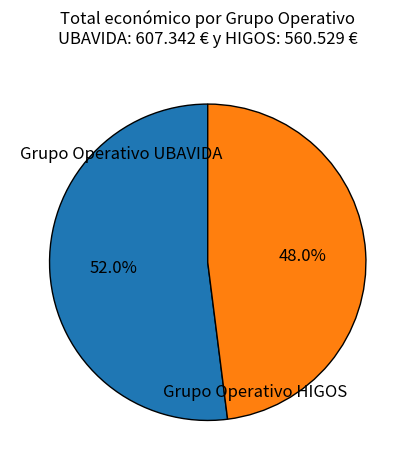

Is there a majority slice in this chart?

Yes